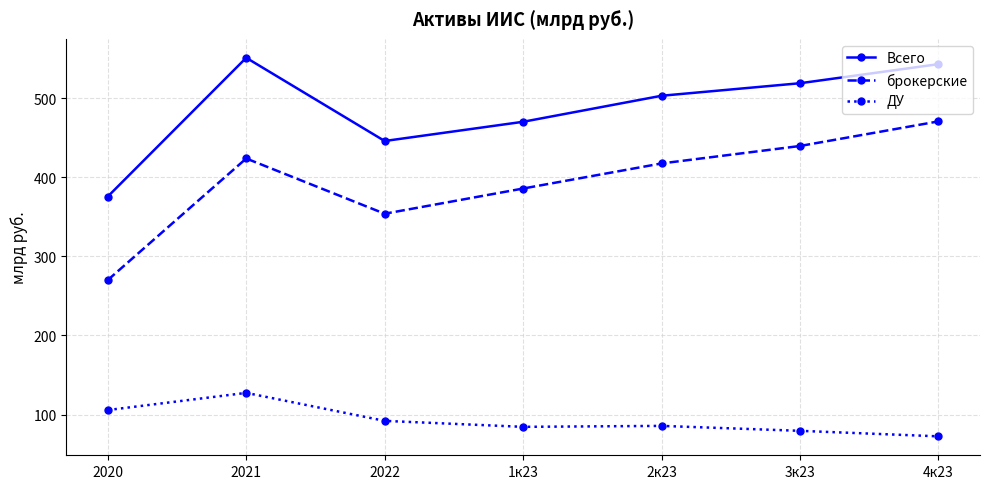

At which label is Всего closest to 463?

1к23